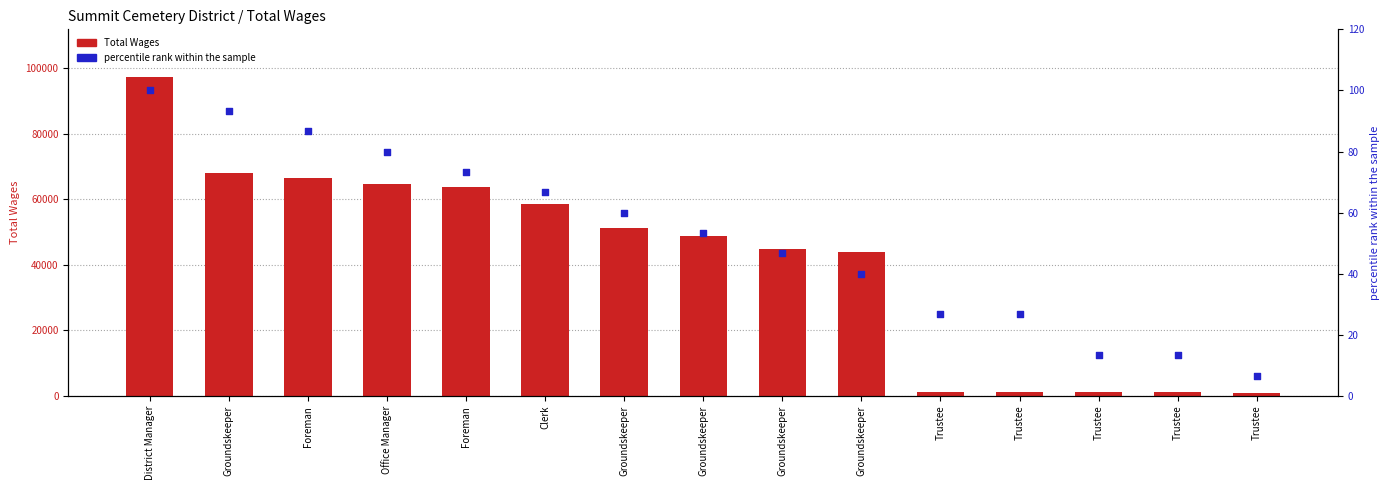

At how many categories does at least one series exceed 49119?

7